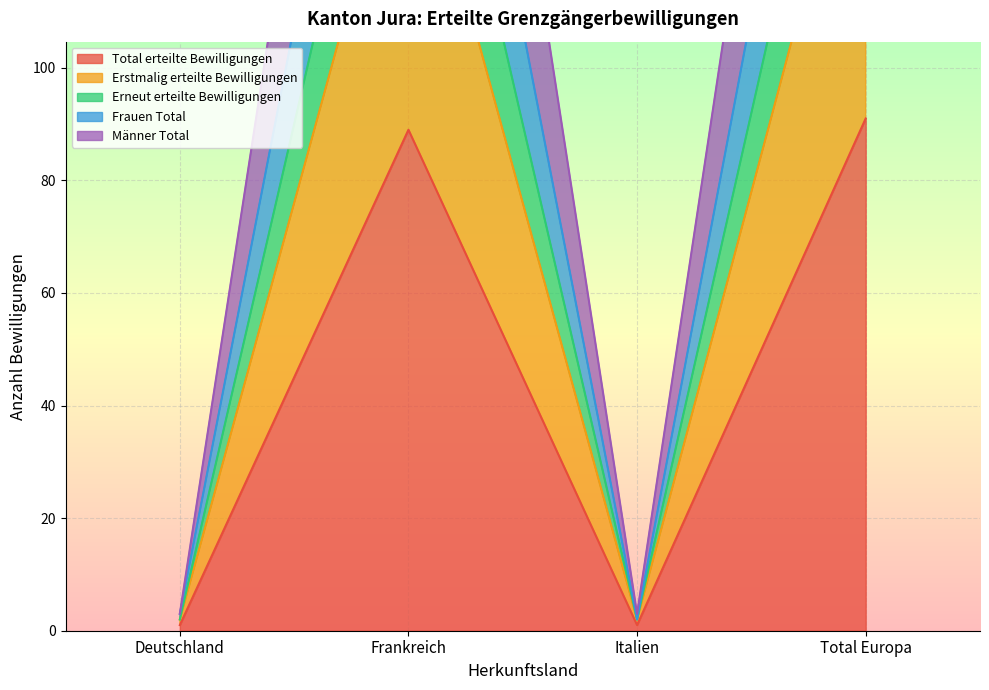

Is the value of Erneut erteilte Bewilligungen at Total Europa greater than the value of Erstmalig erteilte Bewilligungen at Italien?

Yes